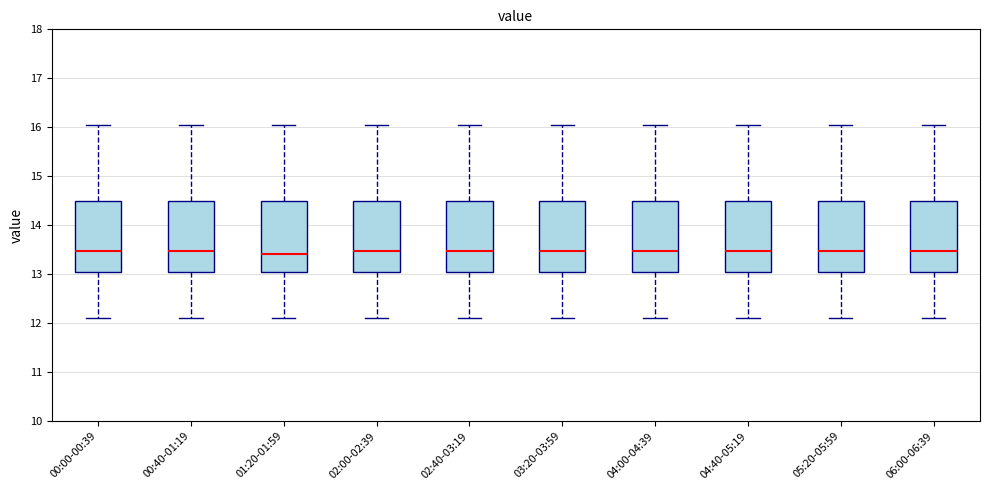

Reading left to right, read every box against the y-axis: the position of its median line, the range the box covers, and the ends of its whiskers. The values are not printed on the chart, so give them approximately, as read against the axis.

00:00-00:39: median 13.5, box 13.1 to 14.5, whiskers 12.1 to 16.1
00:40-01:19: median 13.5, box 13.1 to 14.5, whiskers 12.1 to 16.1
01:20-01:59: median 13.4, box 13.0 to 14.5, whiskers 12.1 to 16.1
02:00-02:39: median 13.5, box 13.1 to 14.5, whiskers 12.1 to 16.1
02:40-03:19: median 13.5, box 13.1 to 14.5, whiskers 12.1 to 16.1
03:20-03:59: median 13.5, box 13.1 to 14.5, whiskers 12.1 to 16.1
04:00-04:39: median 13.5, box 13.1 to 14.5, whiskers 12.1 to 16.1
04:40-05:19: median 13.5, box 13.1 to 14.5, whiskers 12.1 to 16.1
05:20-05:59: median 13.5, box 13.1 to 14.5, whiskers 12.1 to 16.1
06:00-06:39: median 13.5, box 13.1 to 14.5, whiskers 12.1 to 16.1